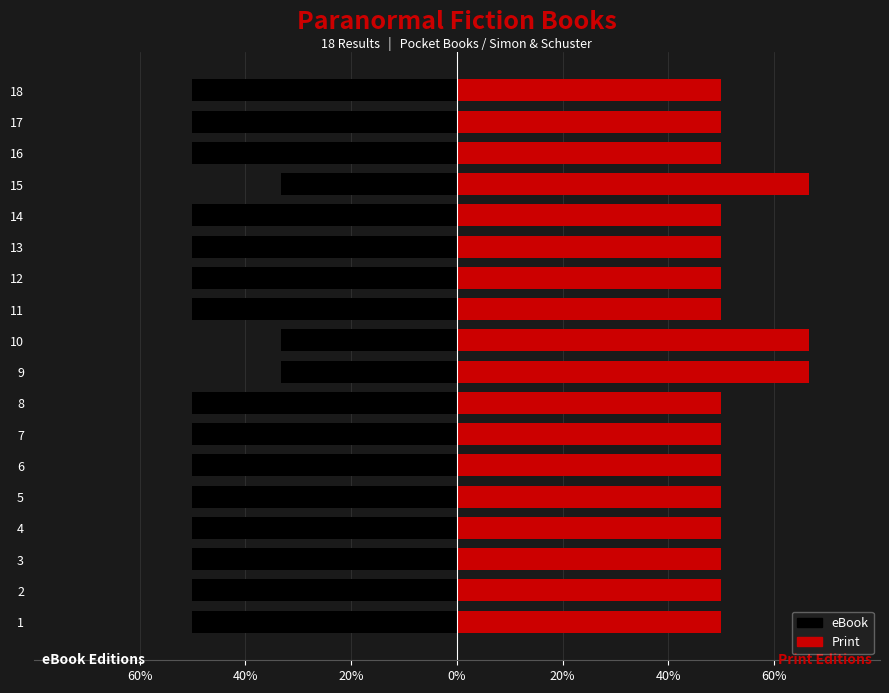

Reading right to left, extract all data points from this chart.

eBook: -0.5	-0.5	-0.5	-0.3	-0.5	-0.5	-0.5	-0.5	-0.3	-0.3	-0.5	-0.5	-0.5	-0.5	-0.5	-0.5	-0.5	-0.5
Print: 0.5	0.5	0.5	0.7	0.5	0.5	0.5	0.5	0.7	0.7	0.5	0.5	0.5	0.5	0.5	0.5	0.5	0.5